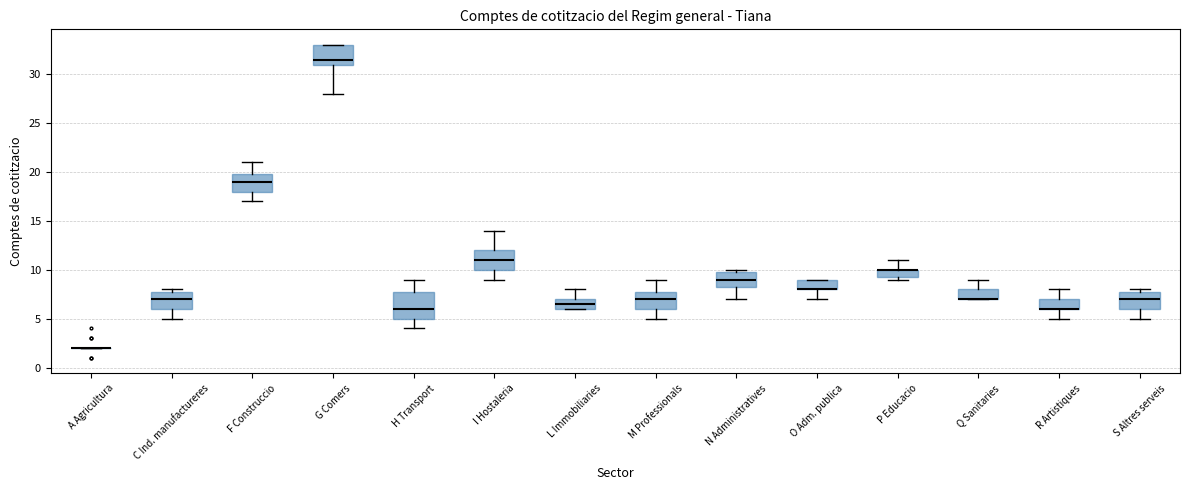

Reading left to right, read every box against the y-axis: the position of its median line, the range the box covers, and the ends of its whiskers. The values are not printed on the chart, so give them approximately, as read against the axis.

A Agricultura: box collapsed to a line at 2.0, whiskers 2.0 to 2.0
C Ind. manufactureres: median 7.0, box 6.0 to 8.0, whiskers 5.0 to 8.0 (just above the box's upper edge)
F Construccio: median 19.0, box 18.0 to 20.0, whiskers 17.0 to 21.0
G Comers: median 31.5, box 31.0 to 33.0, whiskers 28.0 to 33.0
H Transport: median 6.0, box 5.0 to 8.0, whiskers 4.0 to 9.0
I Hostaleria: median 11.0, box 10.0 to 12.0, whiskers 9.0 to 14.0
L Immobiliaries: median 6.5, box 6.0 to 7.0, whiskers 6.0 to 8.0
M Professionals: median 7.0, box 6.0 to 8.0, whiskers 5.0 to 9.0
N Administratives: median 9.0, box 8.5 to 10.0, whiskers 7.0 to 10.0 (just above the box's upper edge)
O Adm. publica: median 8.0 (drawn on the box's lower edge), box 8.0 to 9.0, whiskers 7.0 to 9.0
P Educacio: median 10.0 (drawn on the box's upper edge), box 9.5 to 10.0, whiskers 9.0 to 11.0
Q Sanitaries: median 7.0 (drawn on the box's lower edge), box 7.0 to 8.0, whiskers 7.0 to 9.0
R Artistiques: median 6.0 (drawn on the box's lower edge), box 6.0 to 7.0, whiskers 5.0 to 8.0
S Altres serveis: median 7.0, box 6.0 to 8.0, whiskers 5.0 to 8.0 (just above the box's upper edge)